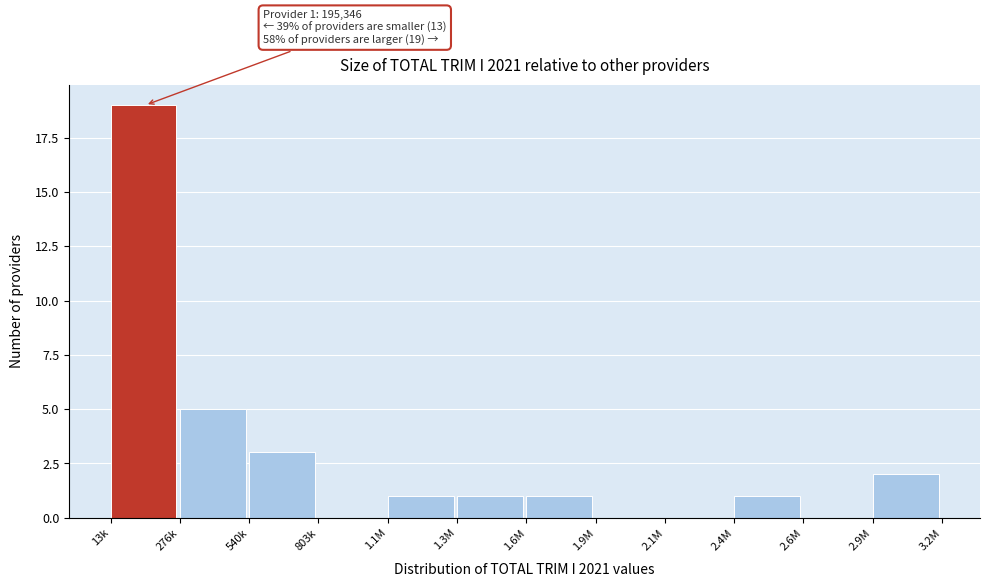

Reading left to right, what are all the values shown in this chart?

13k=19	276k=5	540k=3	803k=0	1.1M=1	1.3M=1	1.6M=1	1.9M=0	2.1M=0	2.4M=1	2.6M=0	2.9M=2